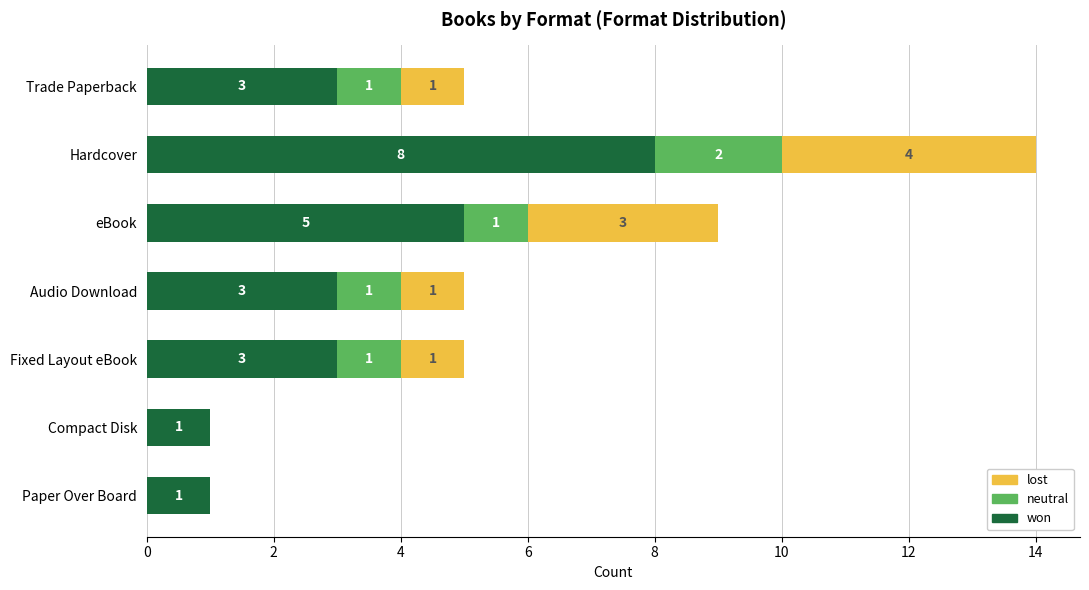

Is it true that won equals 2 at Hardcover?

False